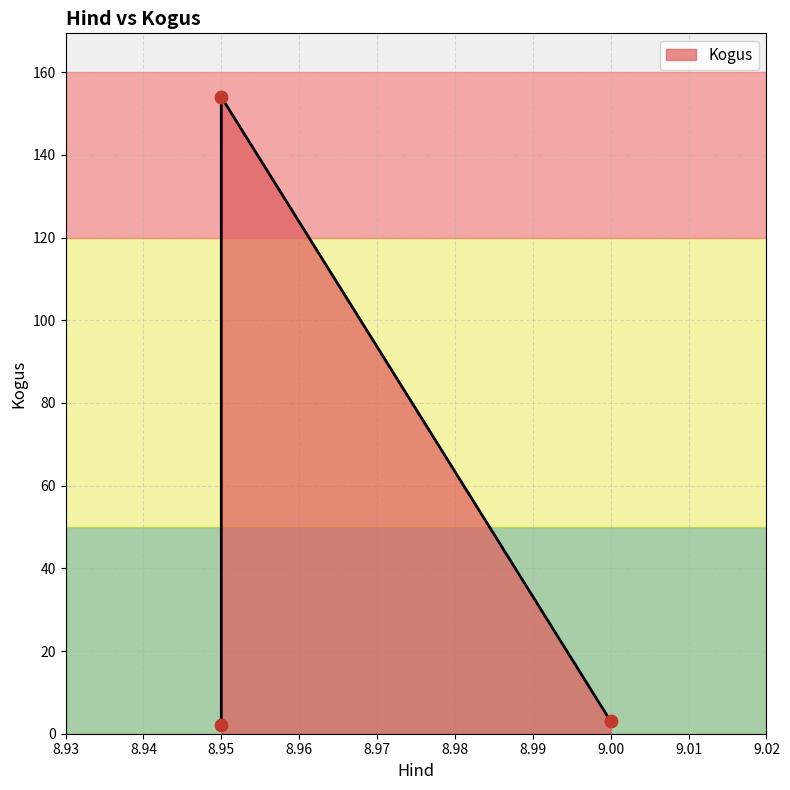

Between 8.95 and 9.0, which is larger?

8.95